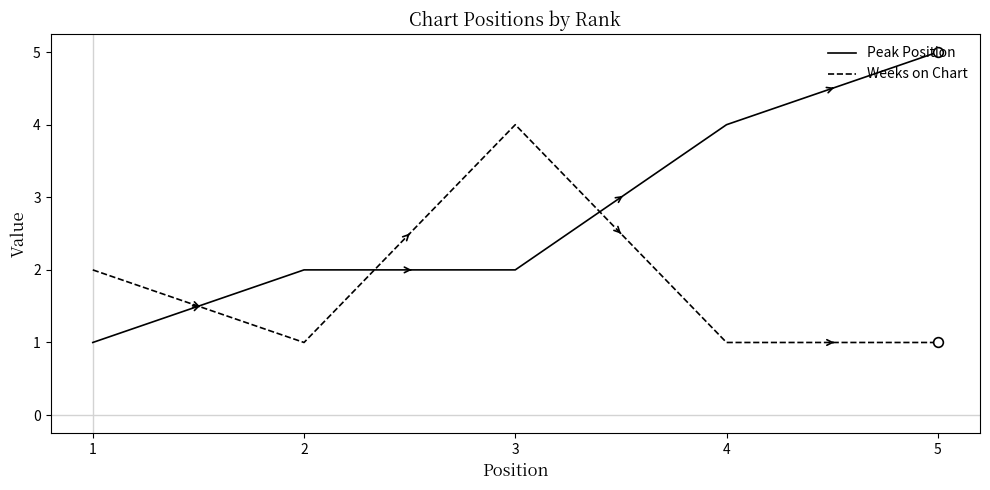

What is the sum of all Weeks on Chart values?

9